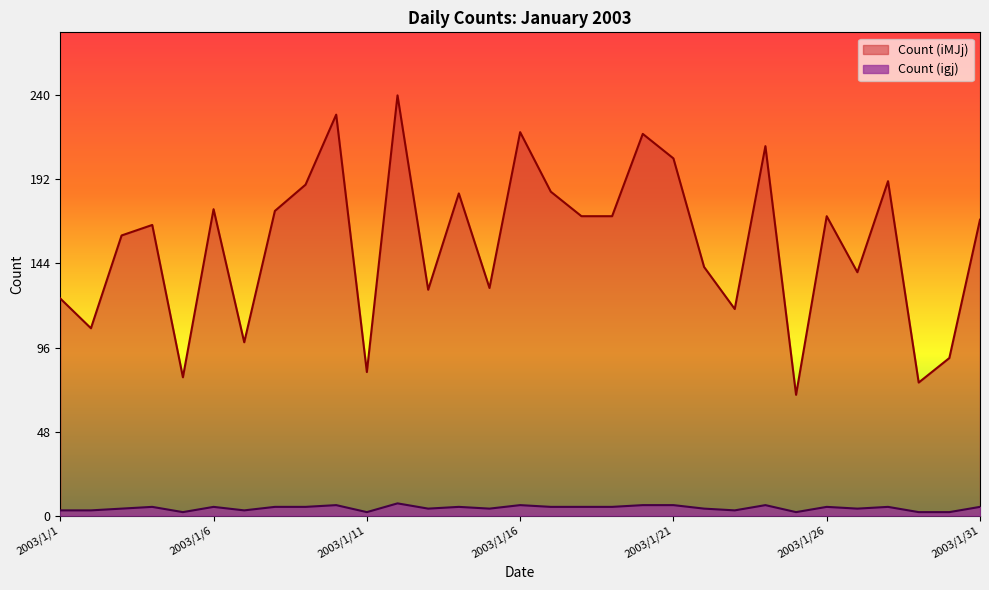

What is the difference between the maximum and second lowest values in the Count (igj) series?

5